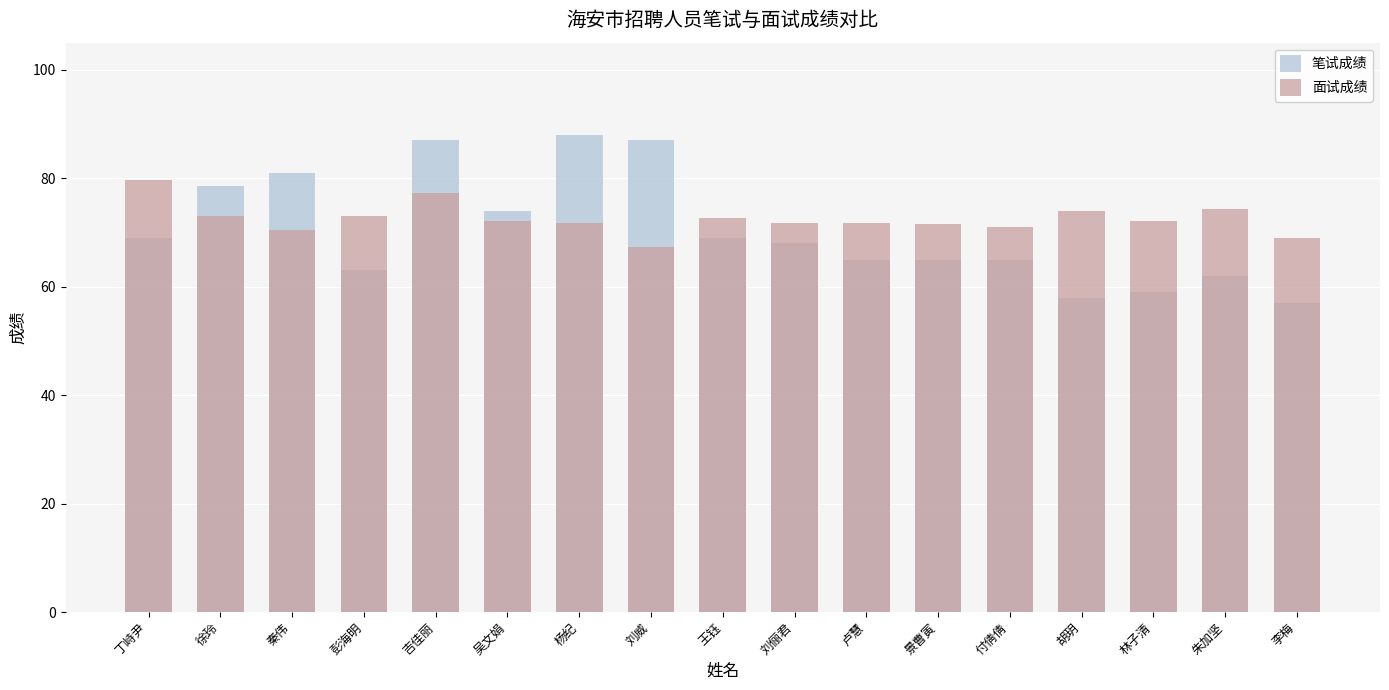

Reading left to right, what are all the values shown in this chart?

笔试成绩: 69.0	78.5	81.0	63.0	87.0	74.0	88.0	87.0	69.0	68.0	65.0	65.0	65.0	58.0	59.0	62.0	57.0
面试成绩: 79.6	73.0	70.4	73.0	77.2	72.1	71.8	67.3	72.6	71.8	71.7	71.6	71.0	74.0	72.2	74.3	69.0